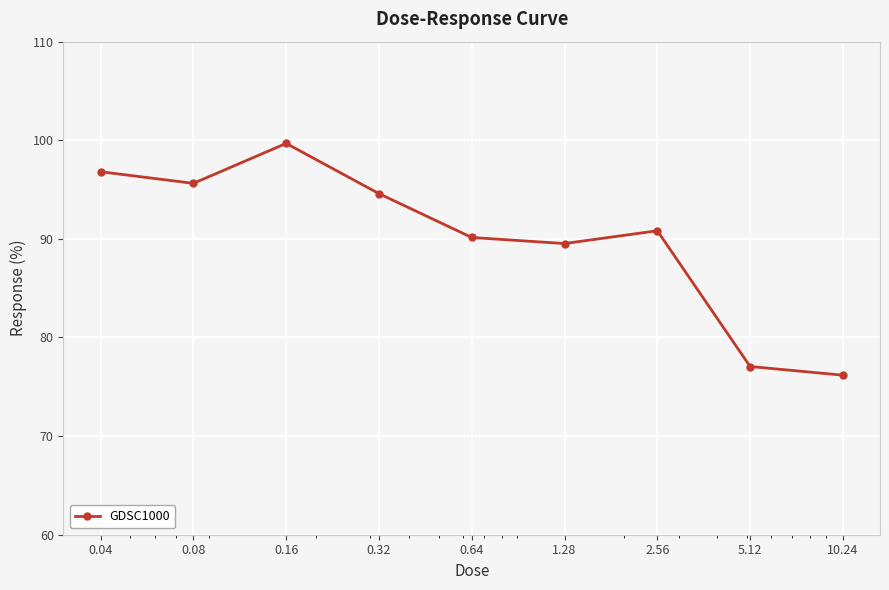

Reading left to right, extract all data points from this chart.

96.8	95.6	99.7	94.6	90.1	89.5	90.8	77.1	76.2